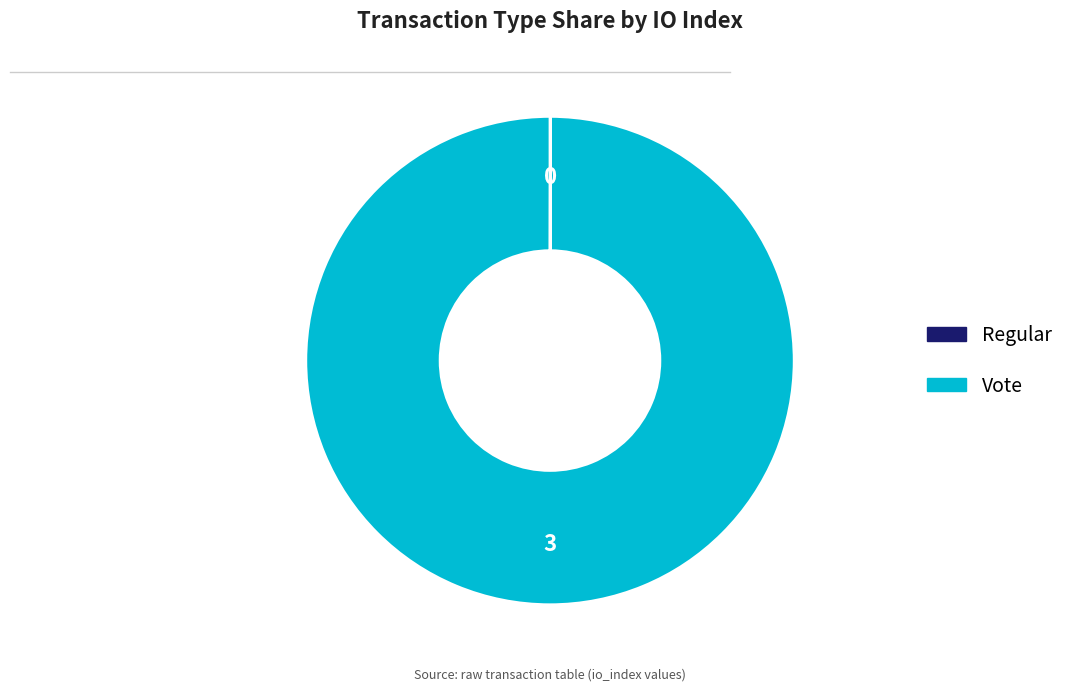

Does any single category account for the majority?

Yes